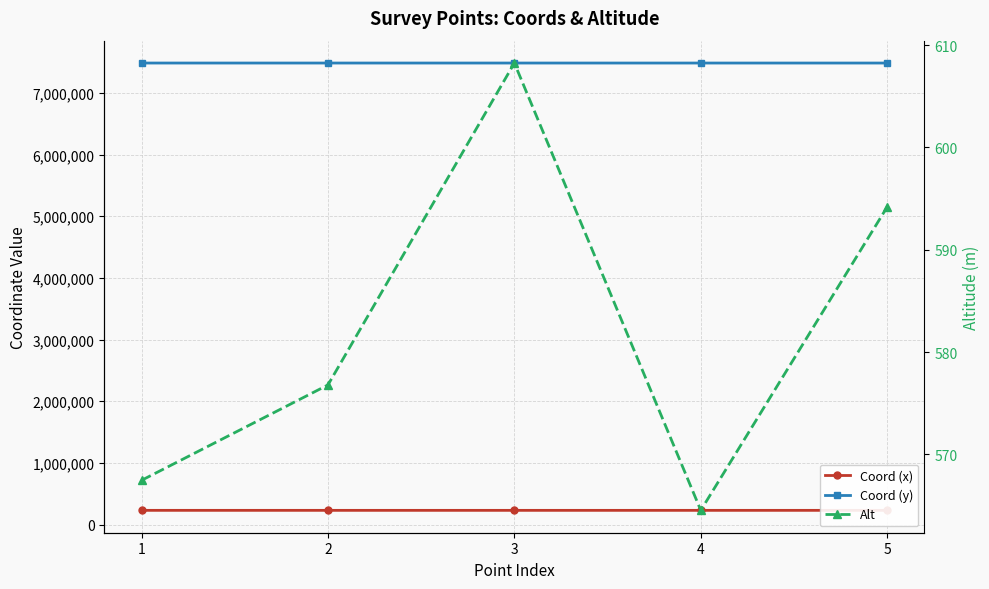

What is the highest value of the Coord (x) series?

229637.9